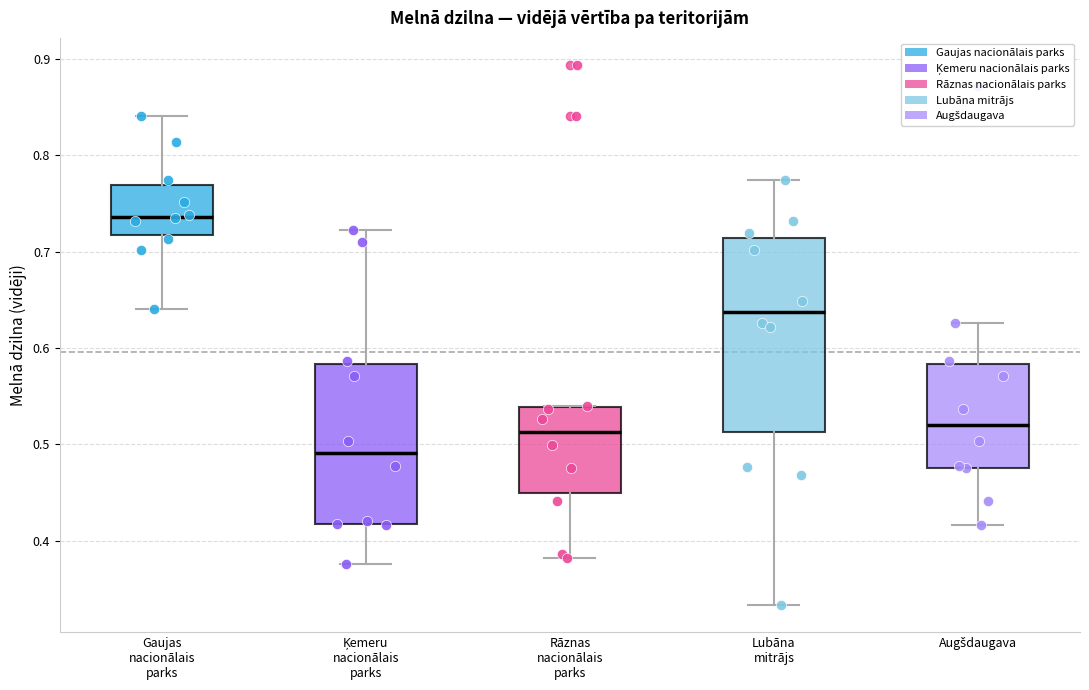

Reading left to right, read every box against the y-axis: the position of its median line, the range the box covers, and the ends of its whiskers. The values are not printed on the chart, so give them approximately, as read against the axis.

Gaujas nacionālais parks: median 0.74, box 0.72 to 0.77, whiskers 0.64 to 0.84
Ķemeru nacionālais parks: median 0.49, box 0.42 to 0.58, whiskers 0.38 to 0.72
Rāznas nacionālais parks: median 0.51, box 0.45 to 0.54, whiskers 0.38 to 0.54
Lubāna mitrājs: median 0.64, box 0.51 to 0.71, whiskers 0.33 to 0.78
Augšdaugava: median 0.52, box 0.48 to 0.58, whiskers 0.42 to 0.63